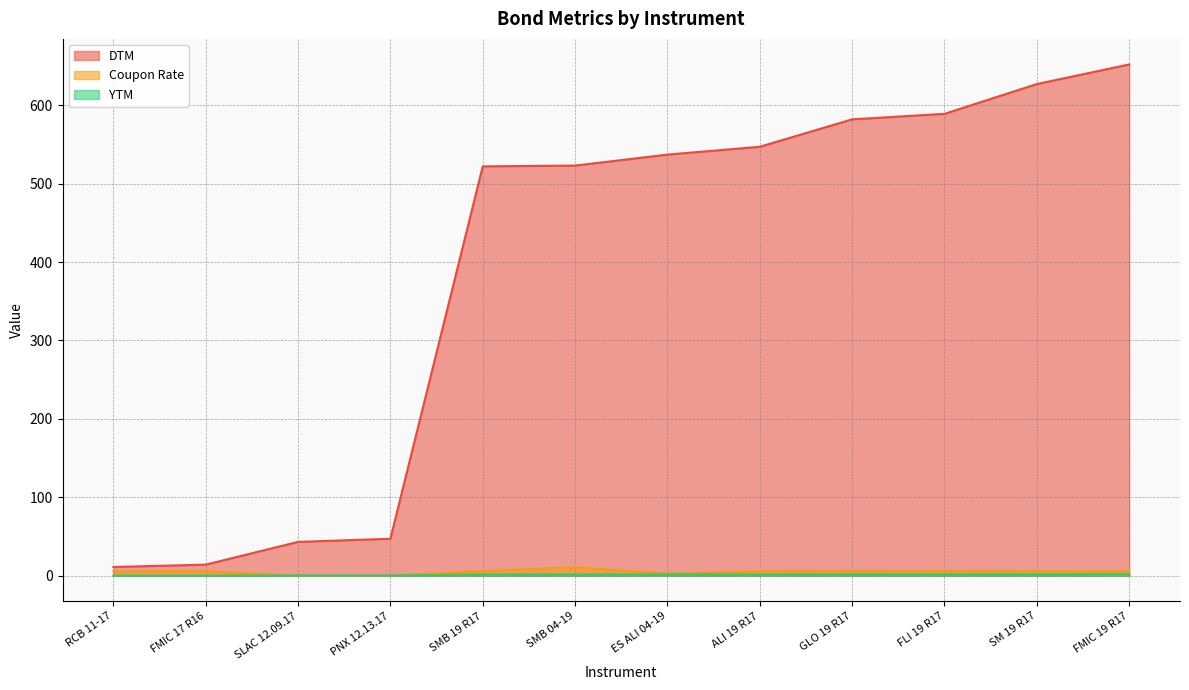

How many lines are shown in the chart?

3